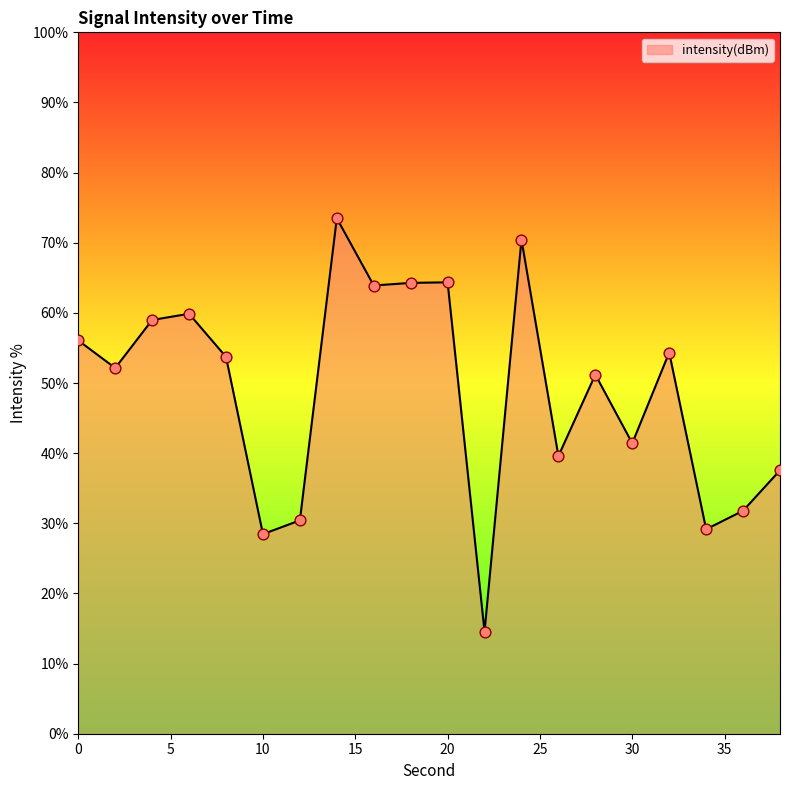

What is the minimum value shown in the chart?

14.6